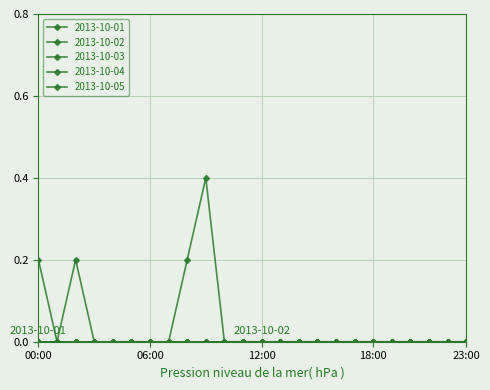

Is this an area chart (filled region under the line)?

No